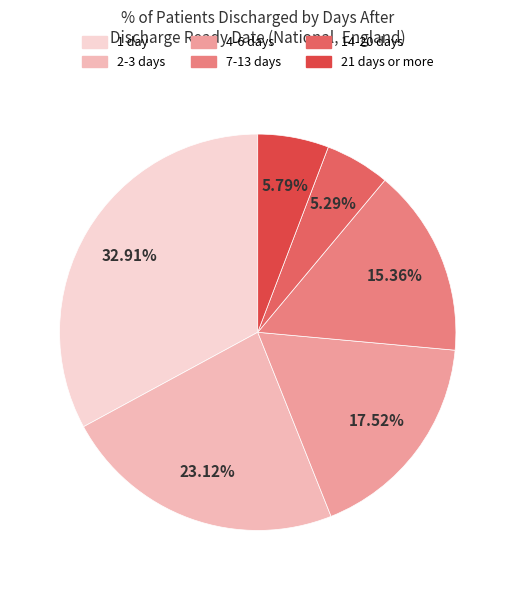

Rank the categories by value from highest to lowest.

1 day, 2-3 days, 4-6 days, 7-13 days, 21 days or more, 14-20 days